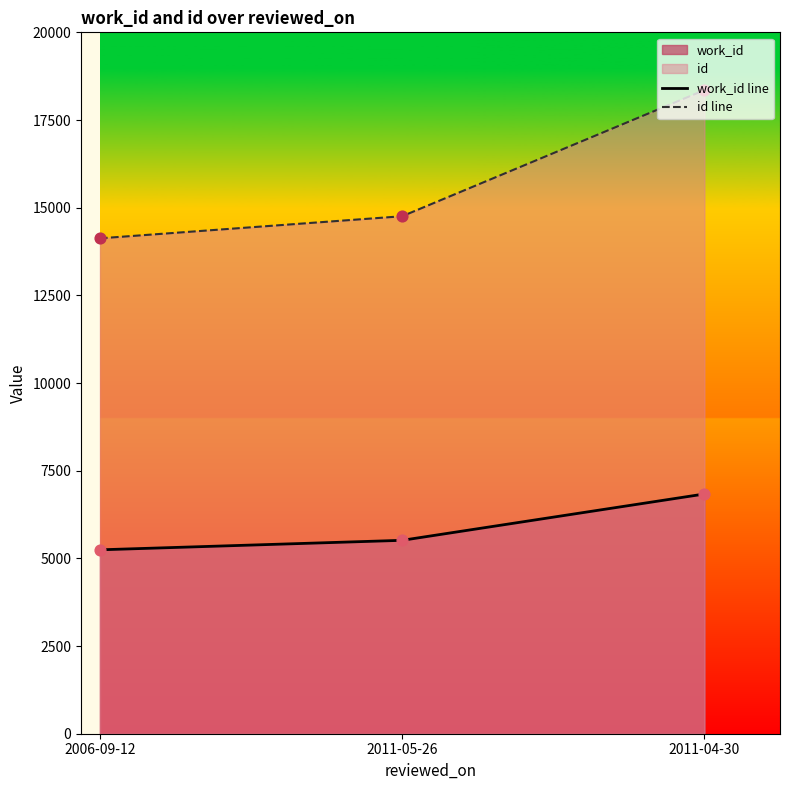

Which series has the largest total across all categories?

id line